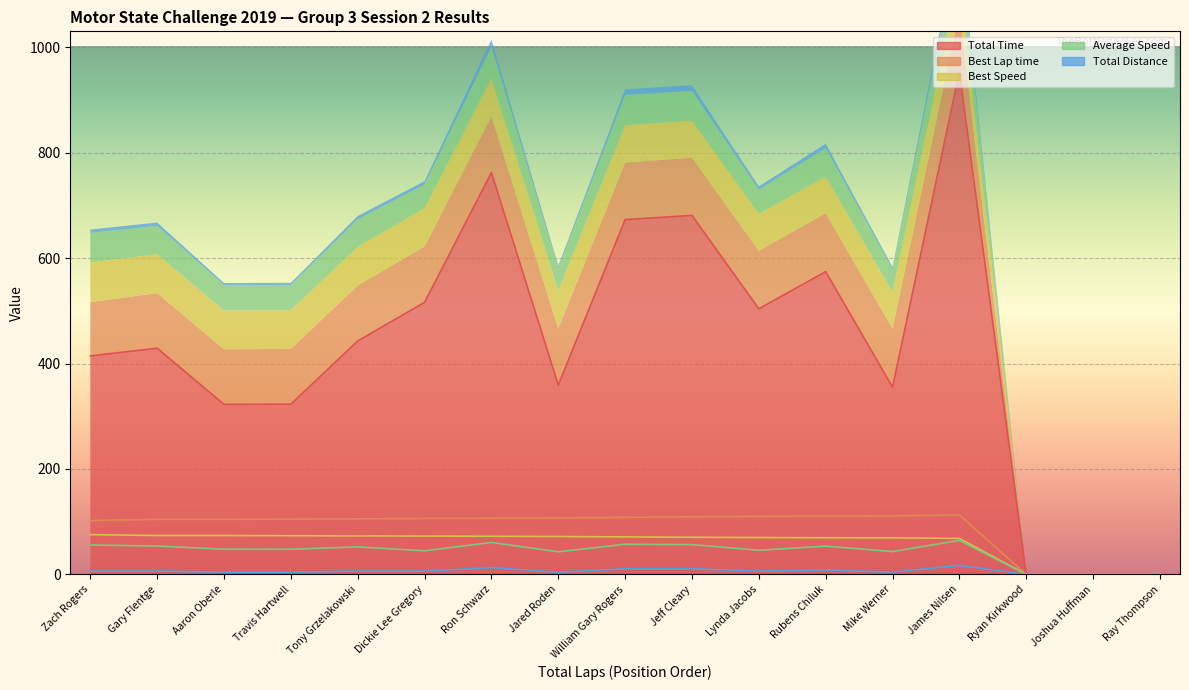

What is the label of the 8th point from the left?

Jared Roden